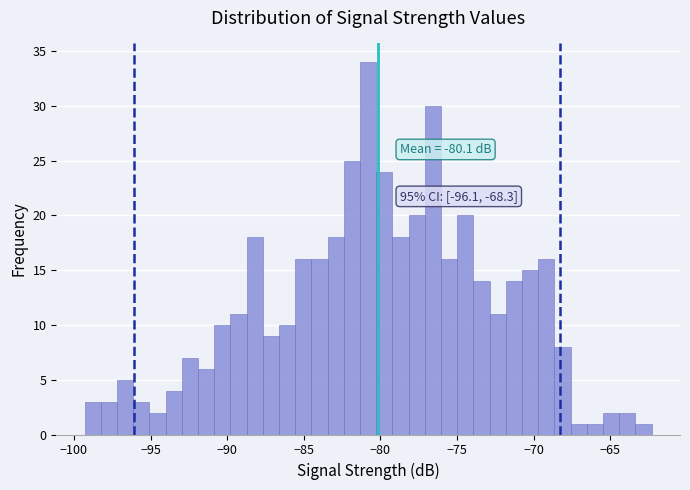

Around what value on the x-axis is the tallest bar? Give the approximate position of its centre, as read against the axis.

-81.0